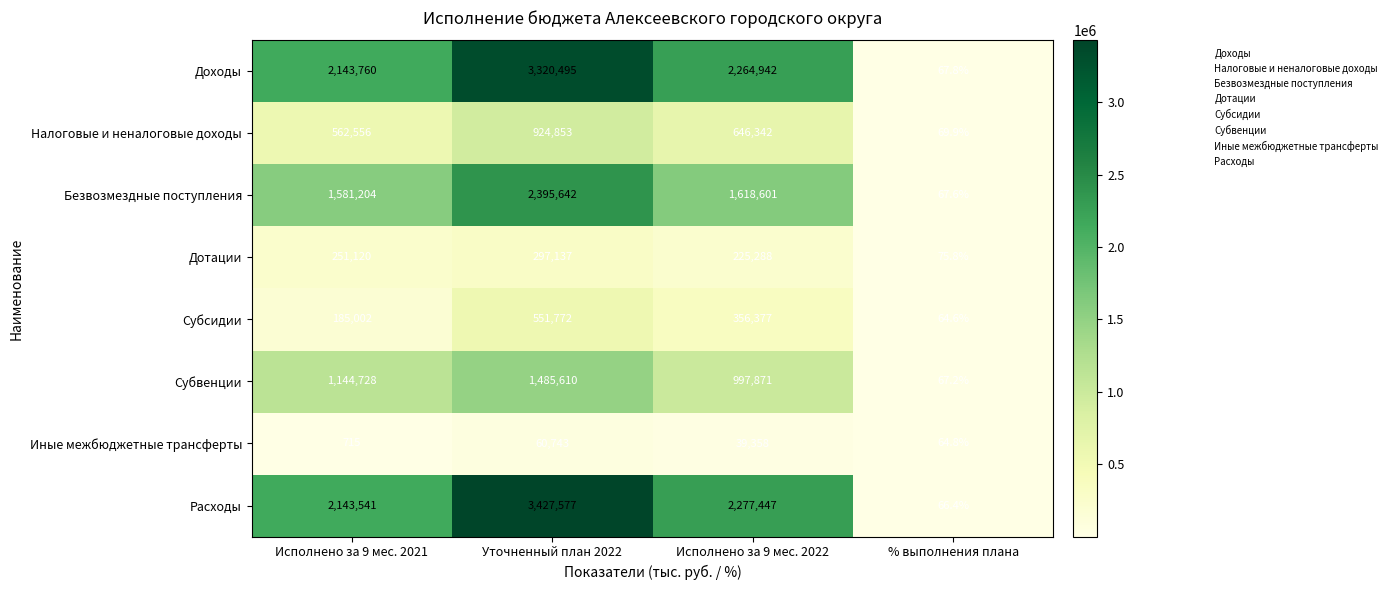

Which series has the largest total across all categories?

Расходы